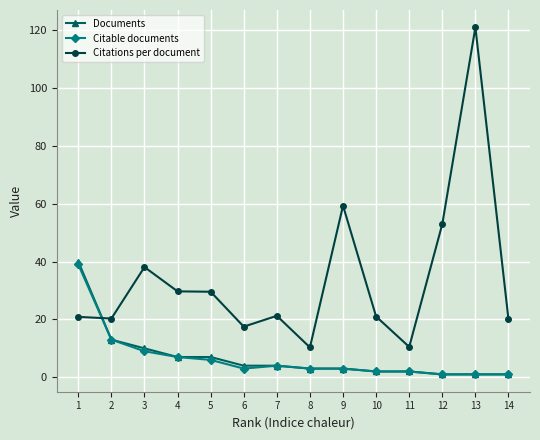

How many values in the Citable documents series are below 3?

5